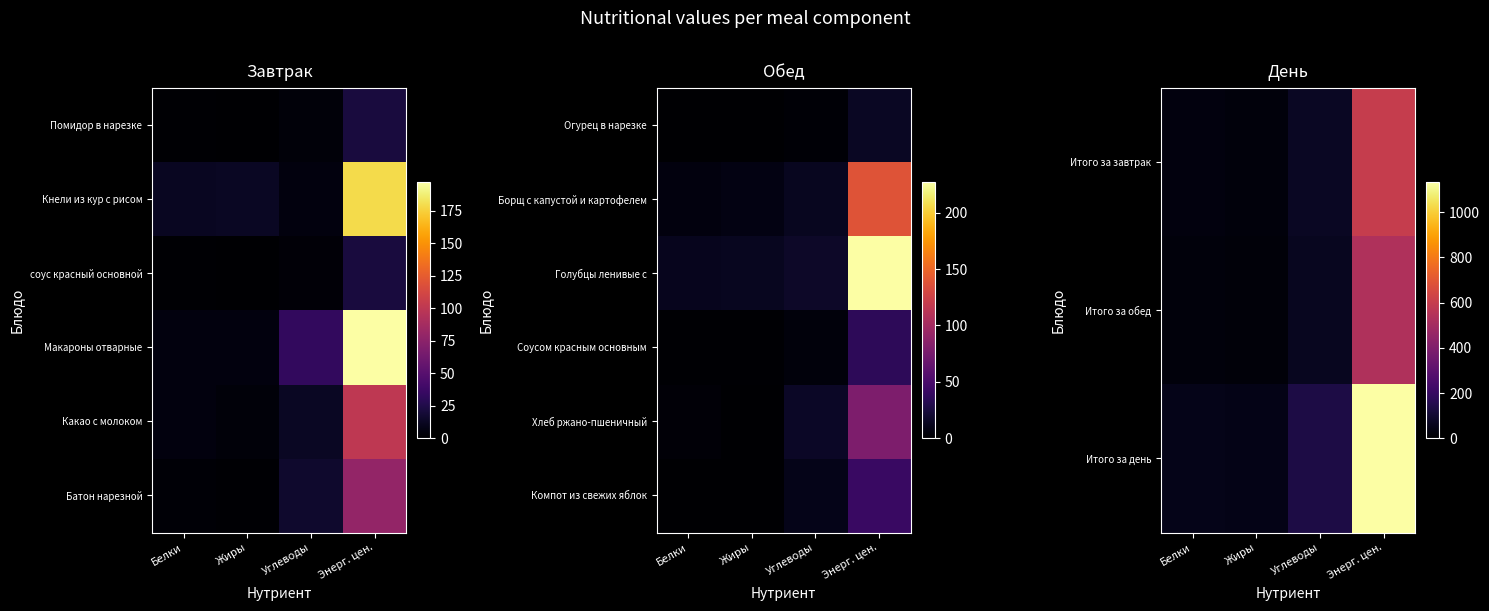

How many categories are shown in the chart?

4